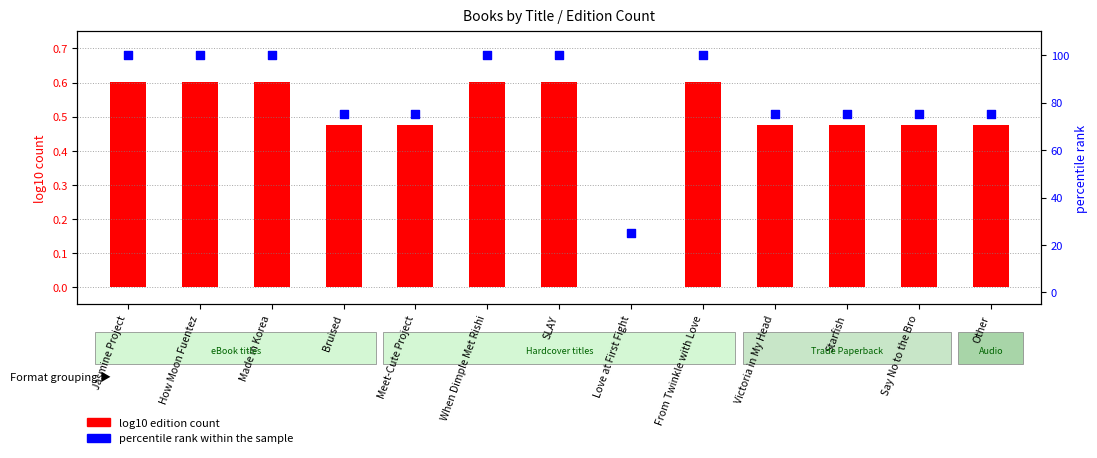

Which series has the largest total across all categories?

percentile rank within sample